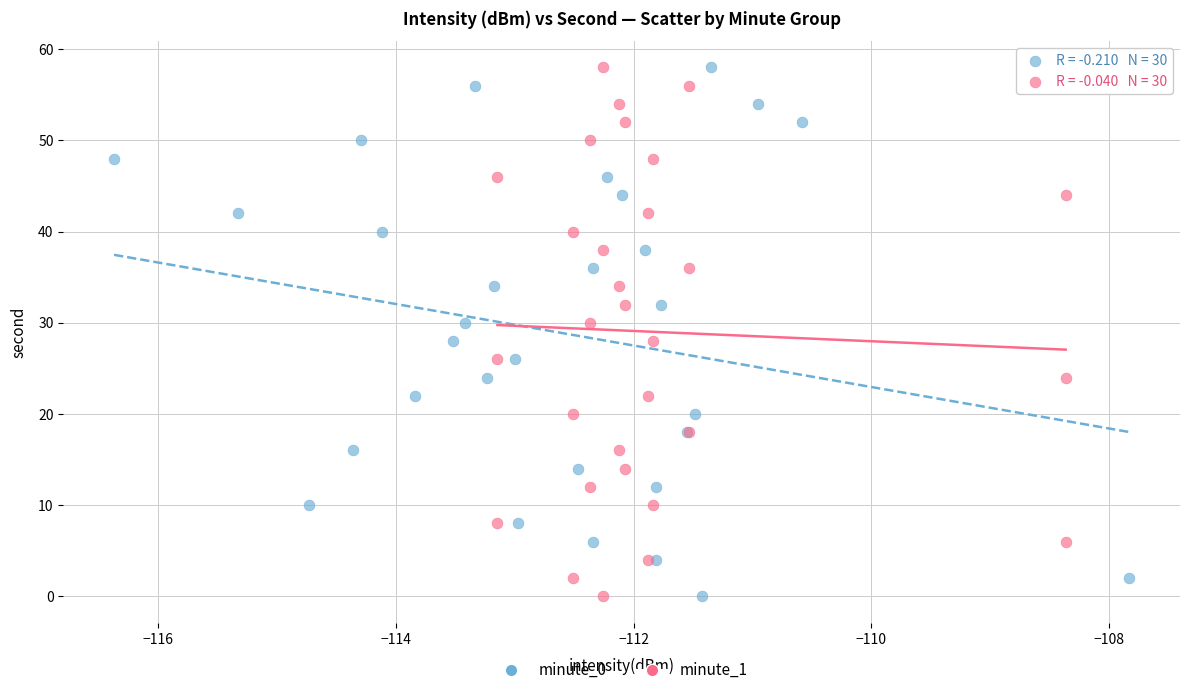

What are all the series names shown in the legend?

minute_0, minute_1